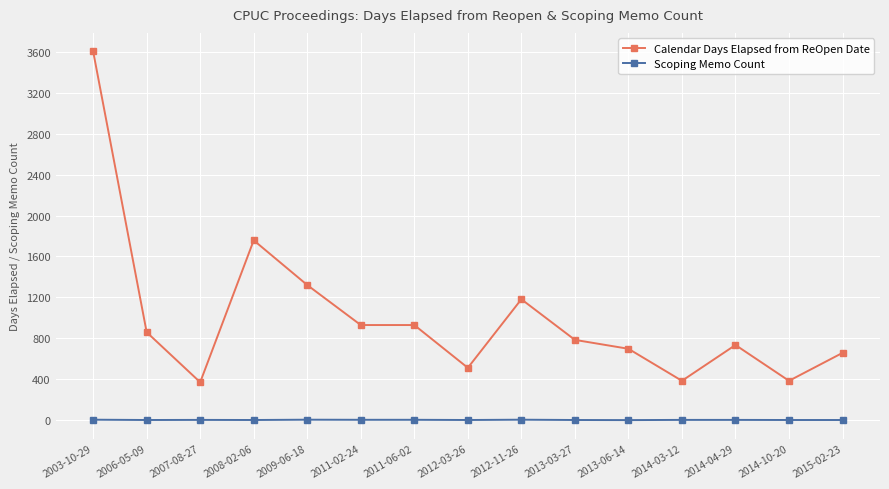

Read the Calendar Days Elapsed from ReOpen Date value at 2006-05-09, to the nearest 50.

850